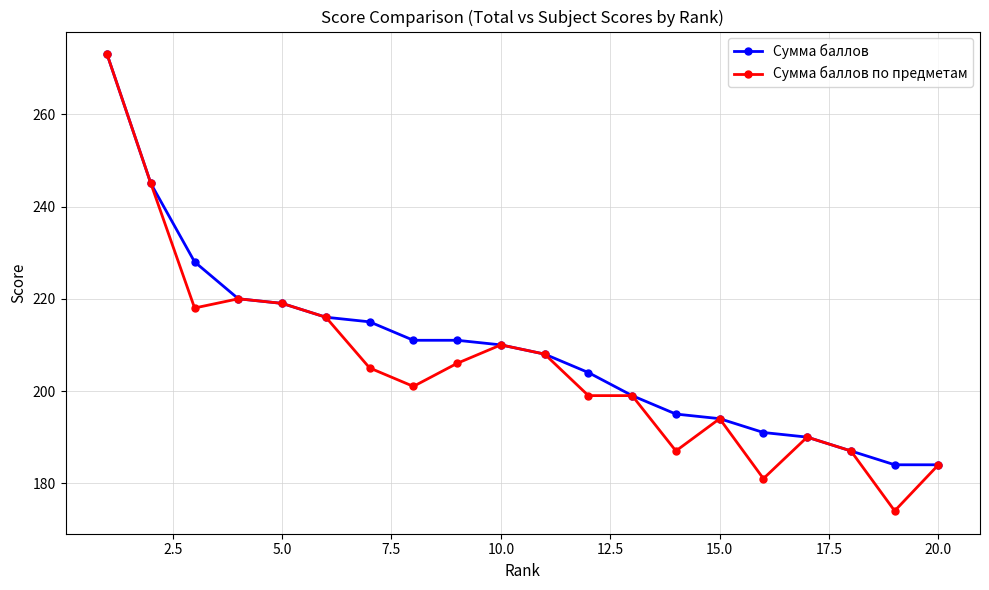

How many lines are shown in the chart?

2